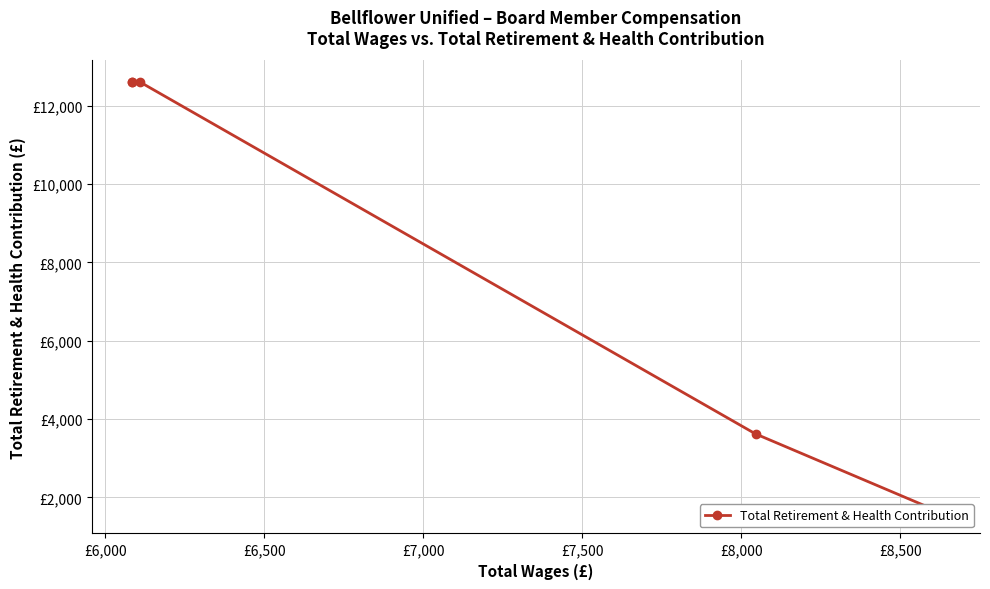

What is the value of the 5th point from the left?

12602